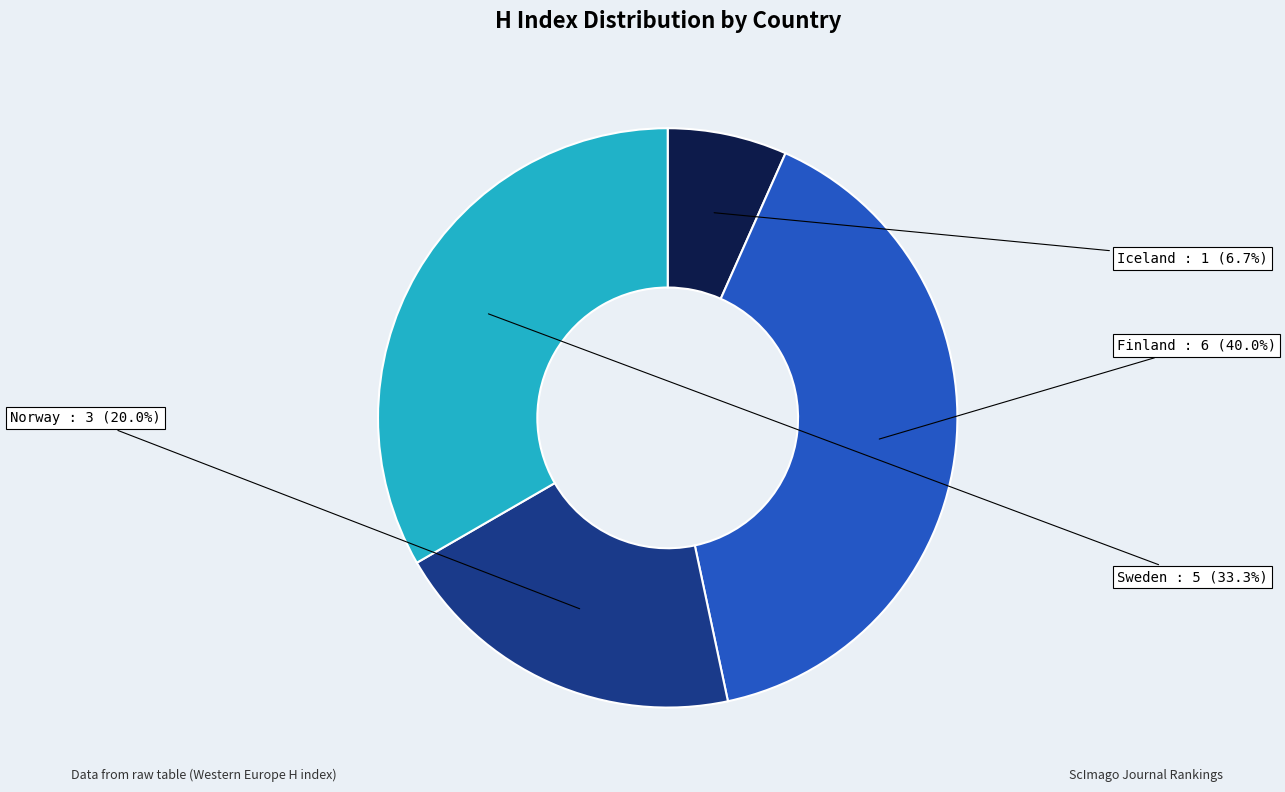

How many slices are in this pie chart?

4